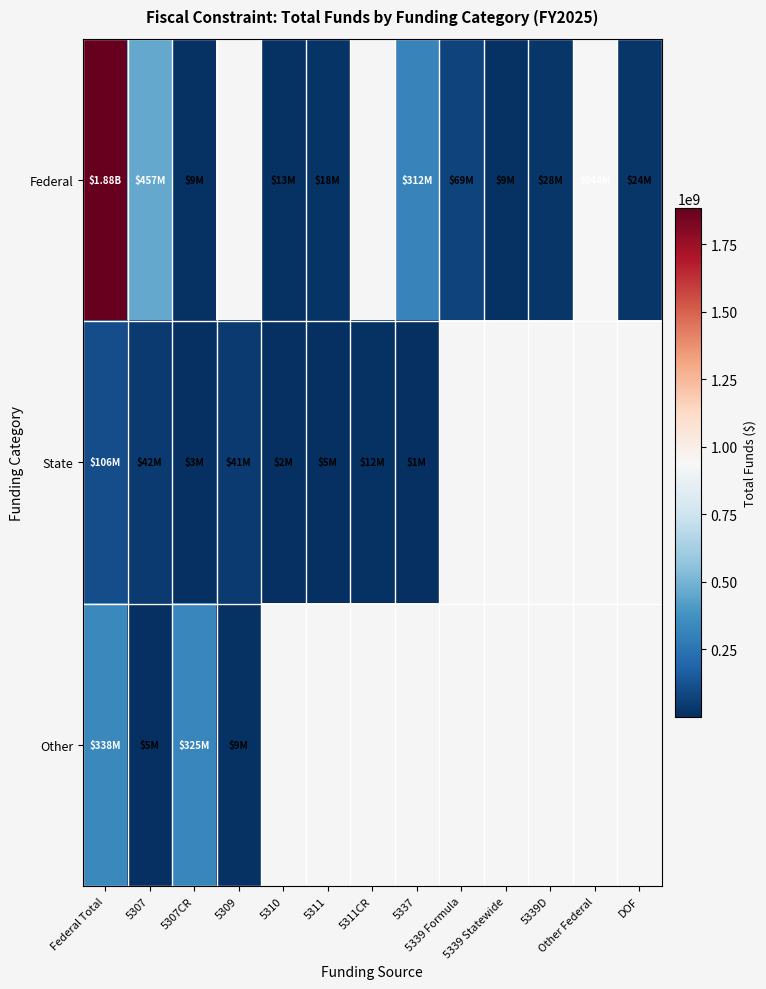

How many series are shown in this chart?

3